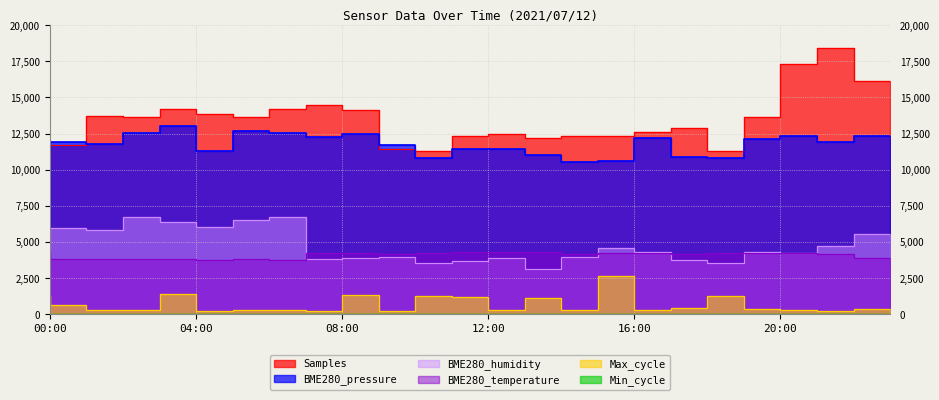

What position from the left is 20:00?

21